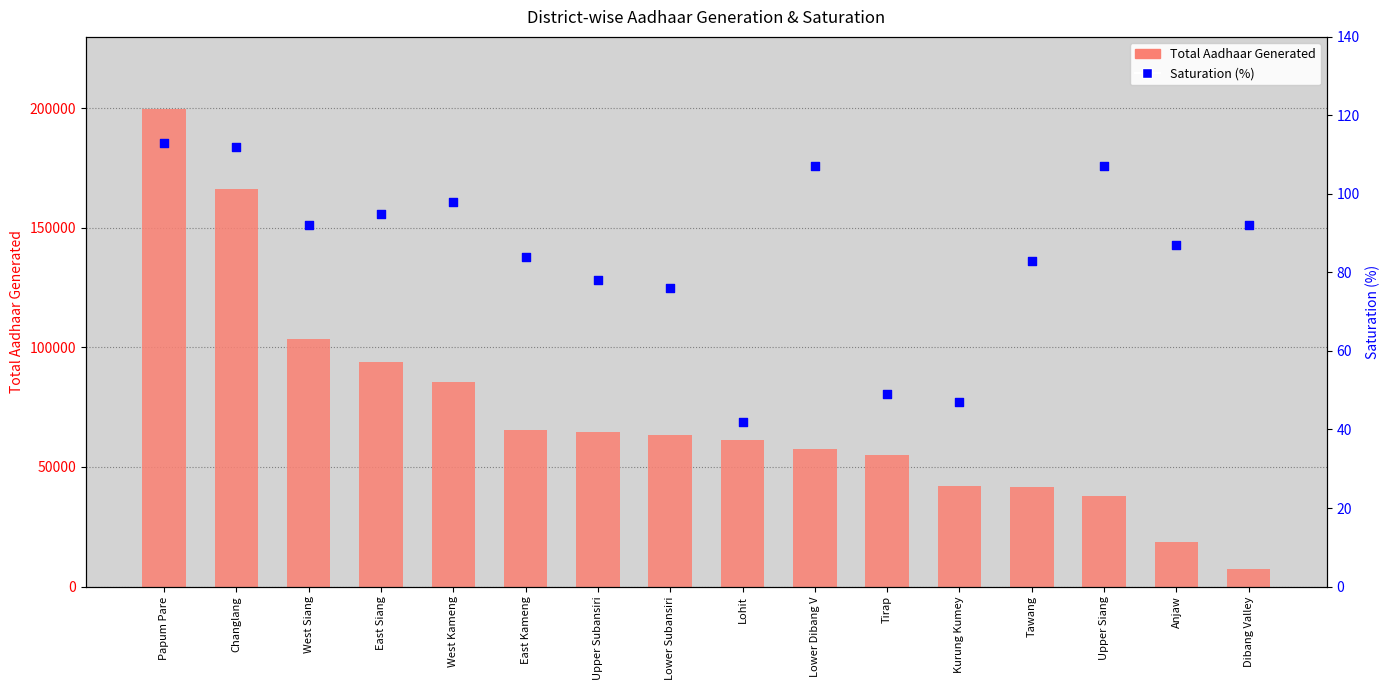

Which series has the largest total across all categories?

Total Aadhaar Generated